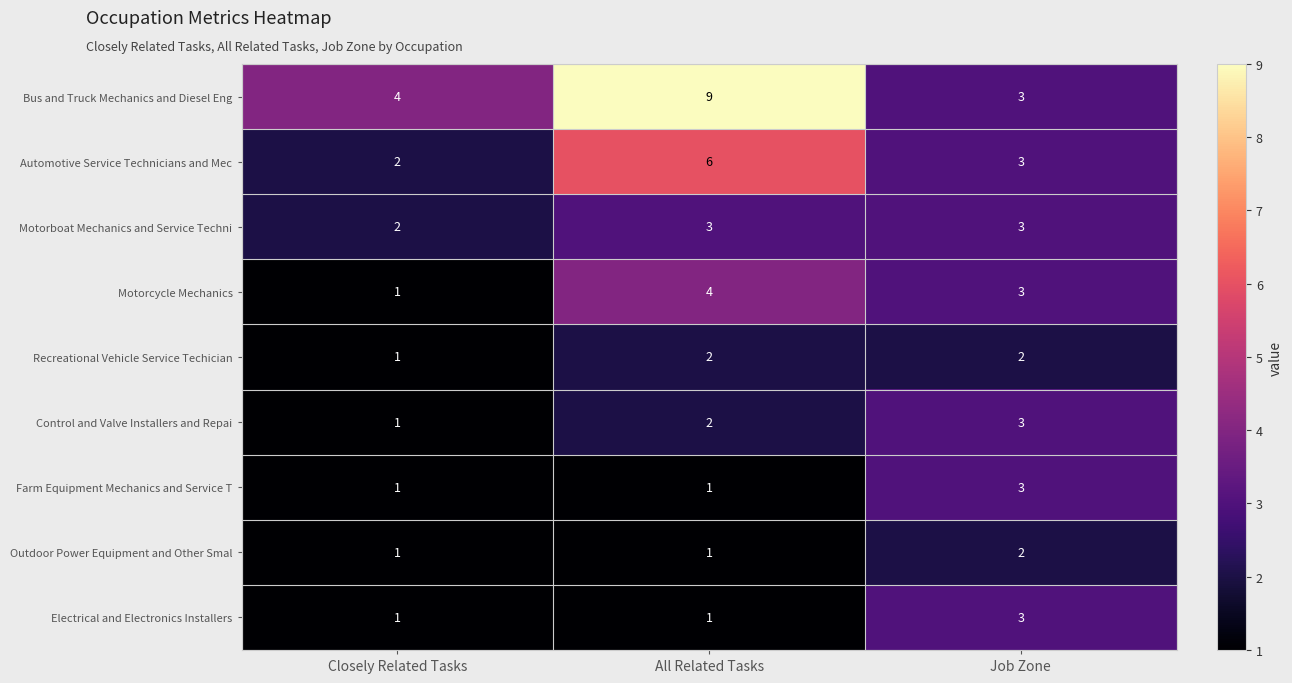

Count the number of data series in this chart.

9